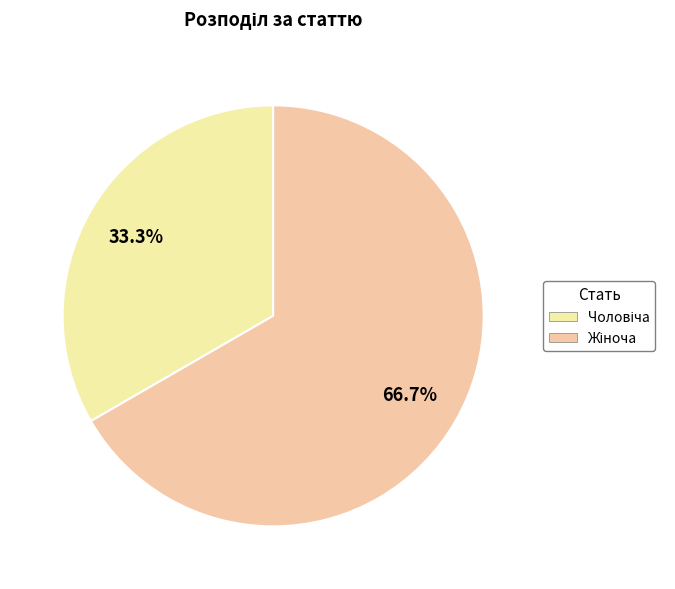

What percentage is the Жіноча slice, to the nearest percent?

67%